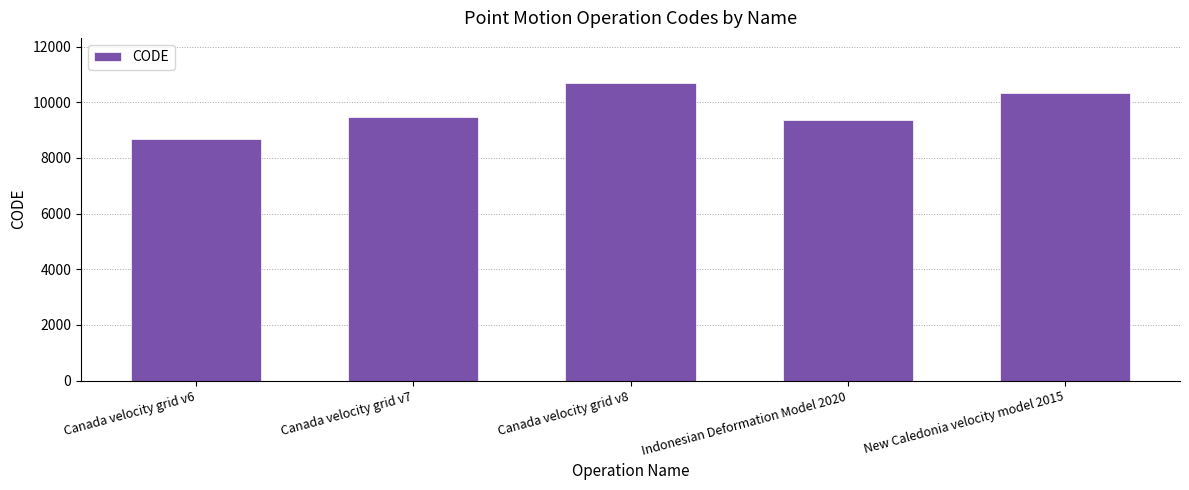

What is the approximate value at Canada velocity grid v6, to the nearest 10?

8680